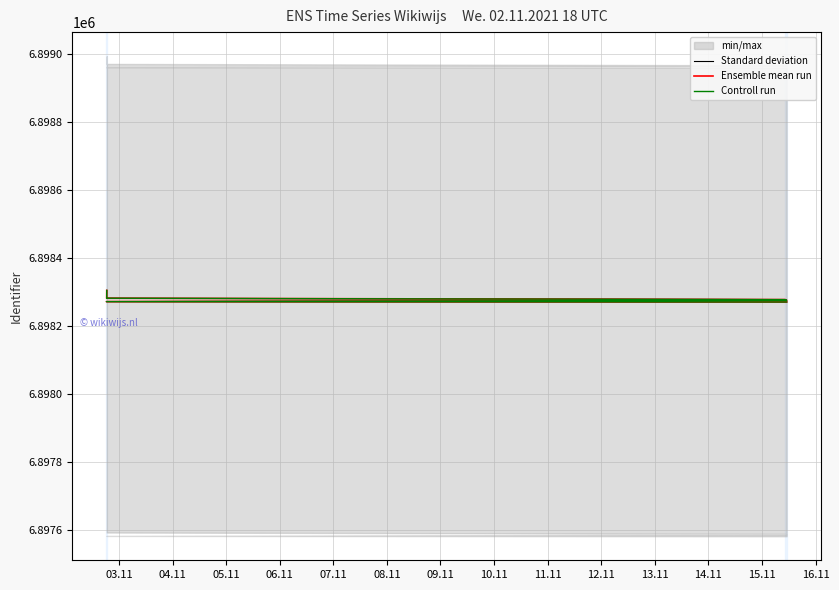

How many data points in Controll run are less than 6898282?

5